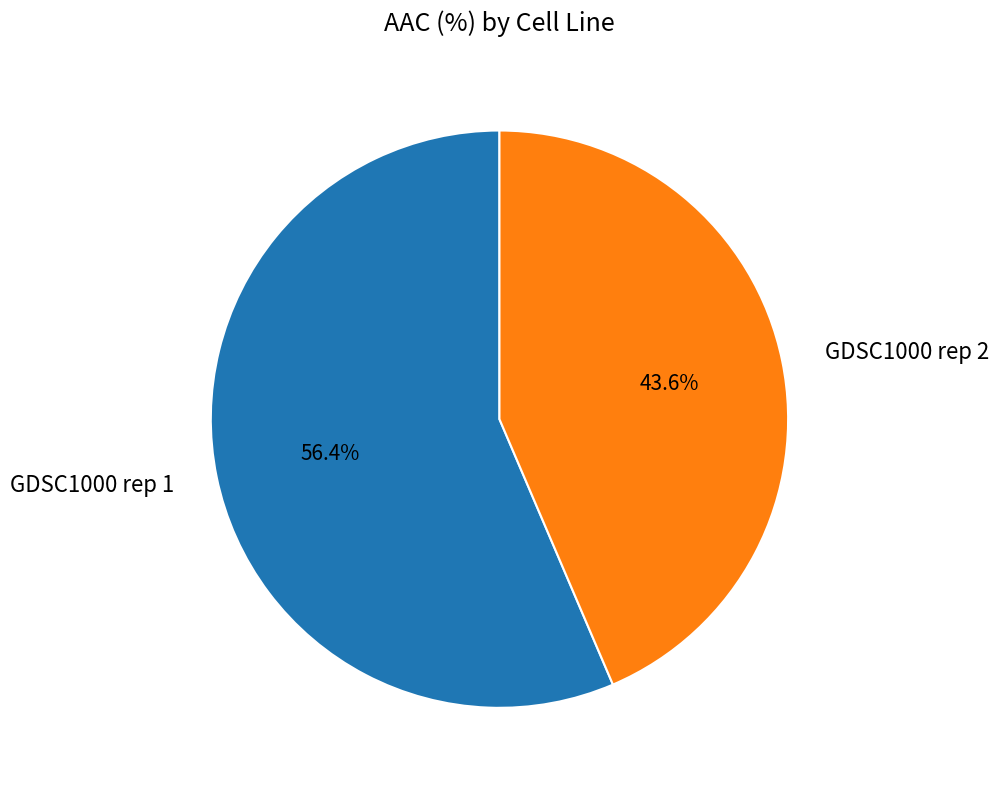

Is there any slice that represents more than half of the pie?

Yes